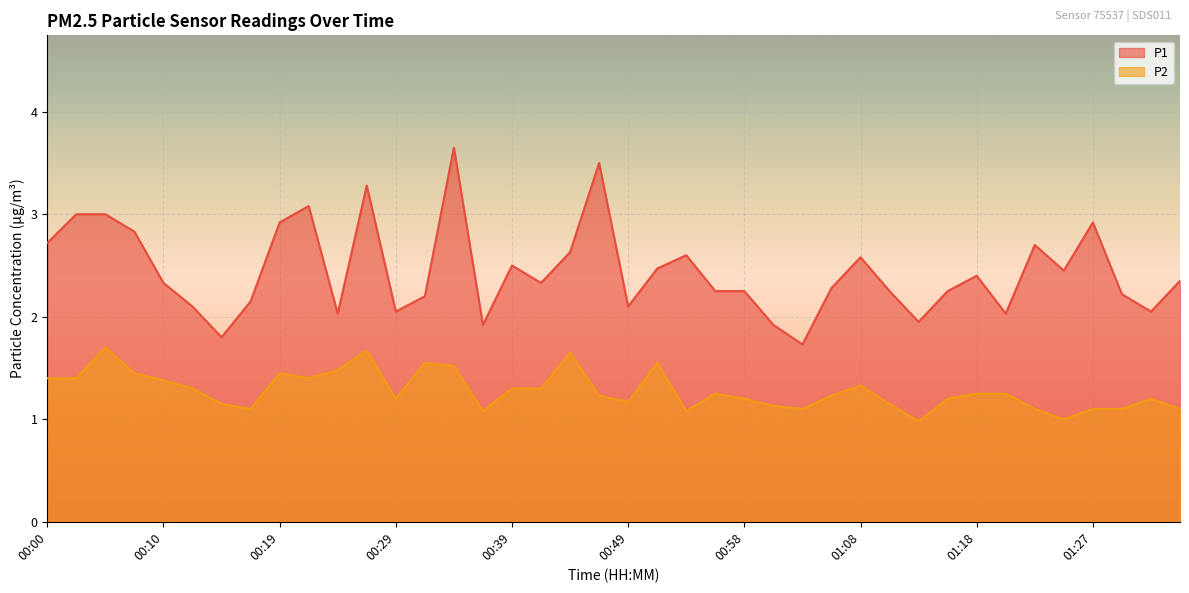

Reading left to right, list all the values displayed in this chart.

P1: 00:00=2.7	00:02=3.0	00:05=3.0	00:07=2.8	00:10=2.3	00:12=2.1	00:15=1.8	00:17=2.1	00:19=2.9	00:22=3.1	00:24=2.0	00:27=3.3	00:29=2.0	00:32=2.2	00:34=3.6	00:36=1.9	00:39=2.5	00:41=2.3	00:44=2.6	00:46=3.5	00:49=2.1	00:51=2.5	00:53=2.6	00:56=2.2	00:58=2.2	01:01=1.9	01:03=1.7	01:05=2.3	01:08=2.6	01:10=2.2	01:13=1.9	01:15=2.2	01:18=2.4	01:20=2.0	01:22=2.7	01:25=2.5	01:27=2.9	01:30=2.2	01:32=2.0	01:35=2.4
P2: 00:00=1.4	00:02=1.4	00:05=1.7	00:07=1.4	00:10=1.4	00:12=1.3	00:15=1.1	00:17=1.1	00:19=1.4	00:22=1.4	00:24=1.5	00:27=1.7	00:29=1.2	00:32=1.6	00:34=1.5	00:36=1.1	00:39=1.3	00:41=1.3	00:44=1.6	00:46=1.2	00:49=1.2	00:51=1.6	00:53=1.1	00:56=1.2	00:58=1.2	01:01=1.1	01:03=1.1	01:05=1.2	01:08=1.3	01:10=1.1	01:13=1.0	01:15=1.2	01:18=1.2	01:20=1.2	01:22=1.1	01:25=1.0	01:27=1.1	01:30=1.1	01:32=1.2	01:35=1.1